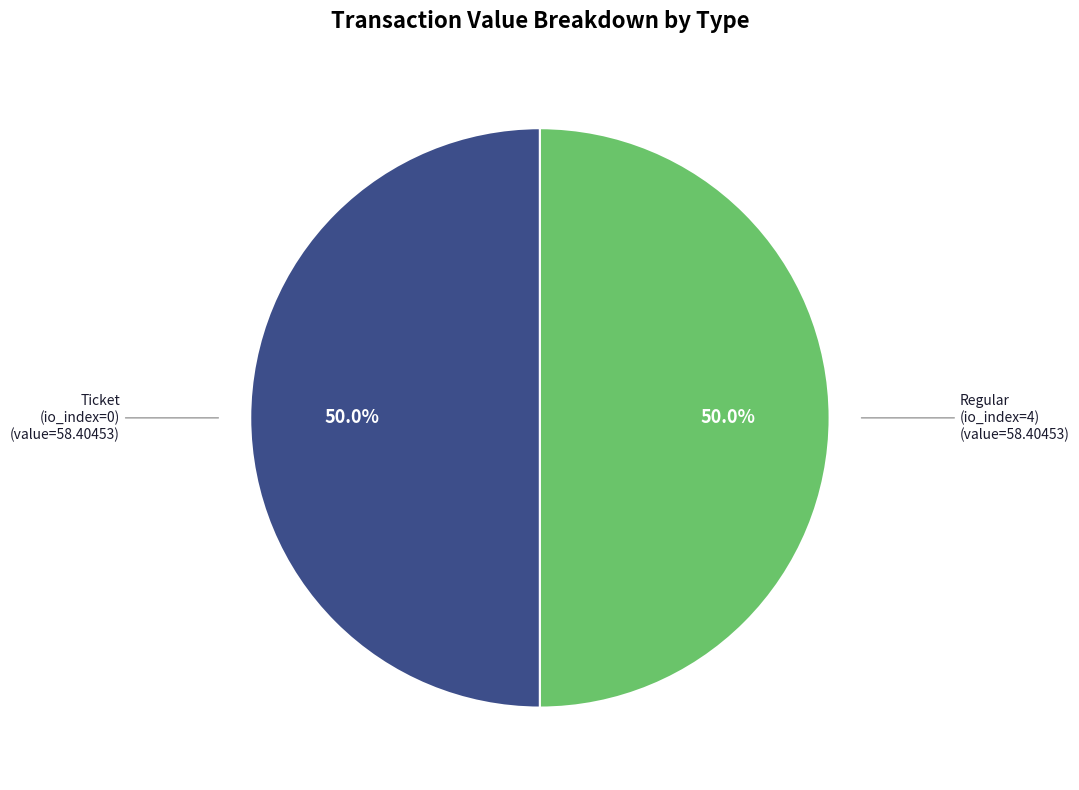

How many slices are in this pie chart?

2